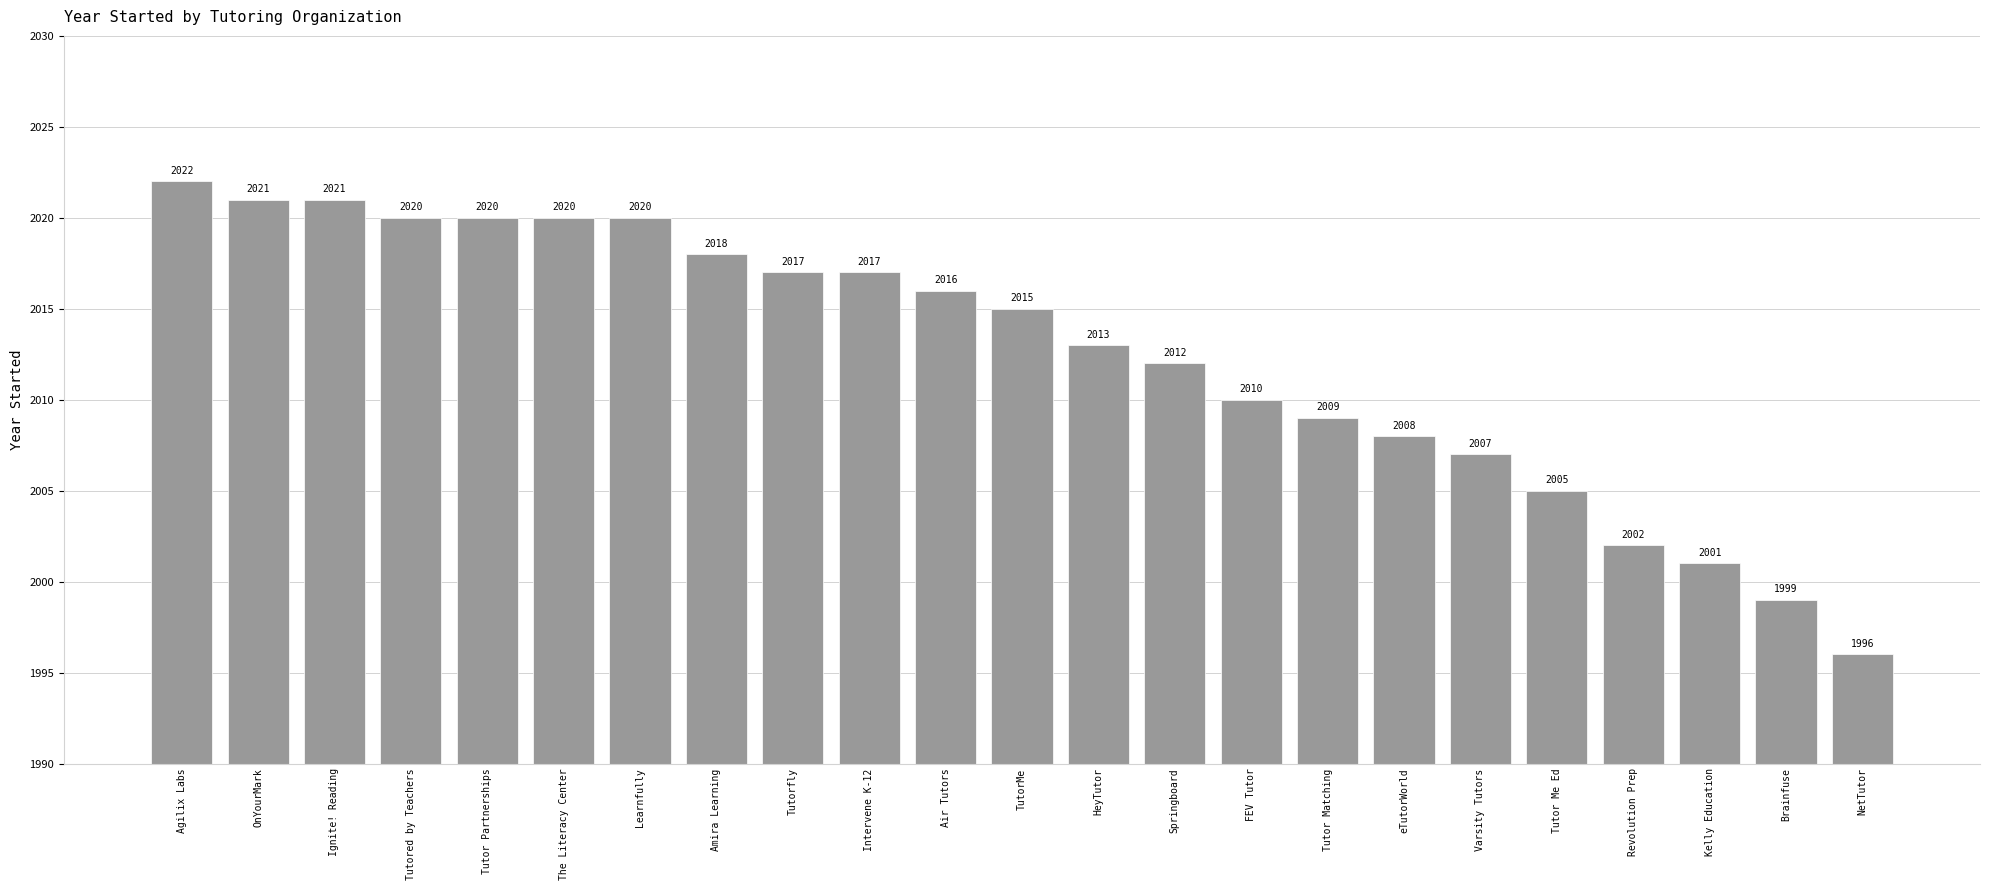

Which has a higher value, Kelly Education or Air Tutors?

Air Tutors